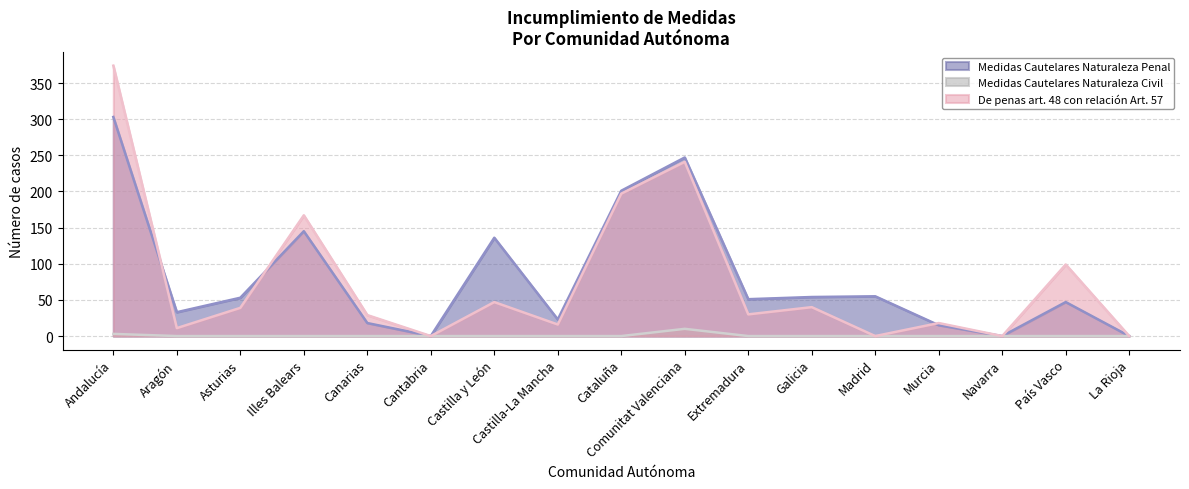

Rank the series by their maximum value, from lowest to highest.

Medidas Cautelares Naturaleza Civil, Medidas Cautelares Naturaleza Penal, De penas art. 48 con relación Art. 57